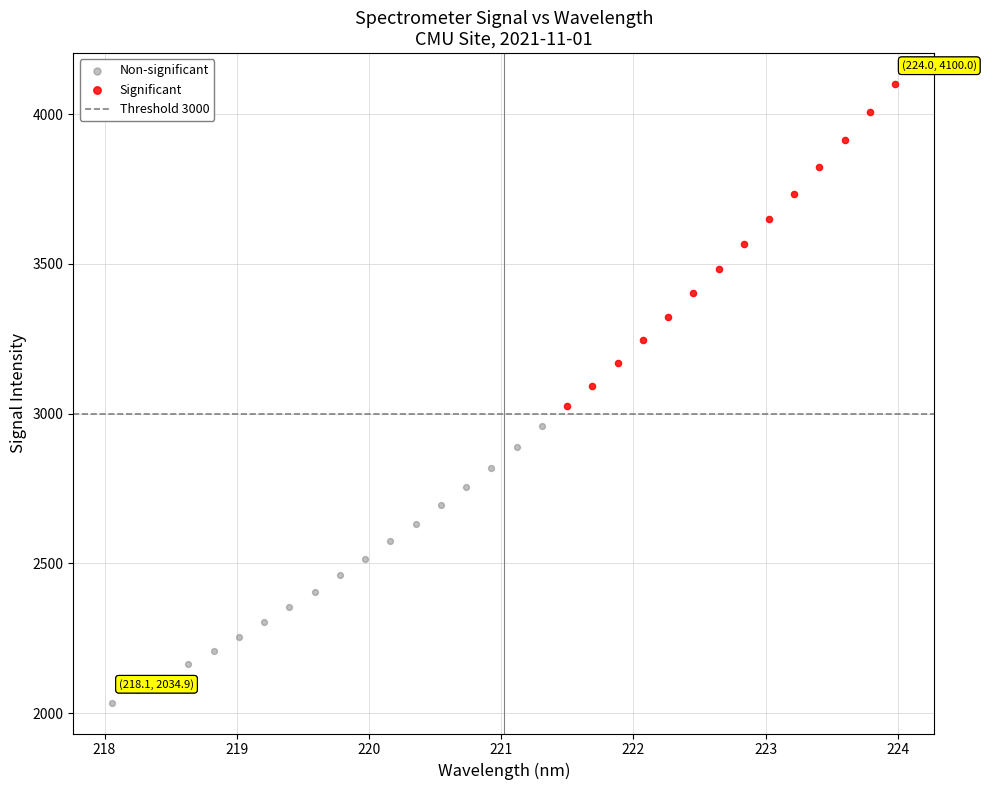

Which series contains the highest Y value?

Significant